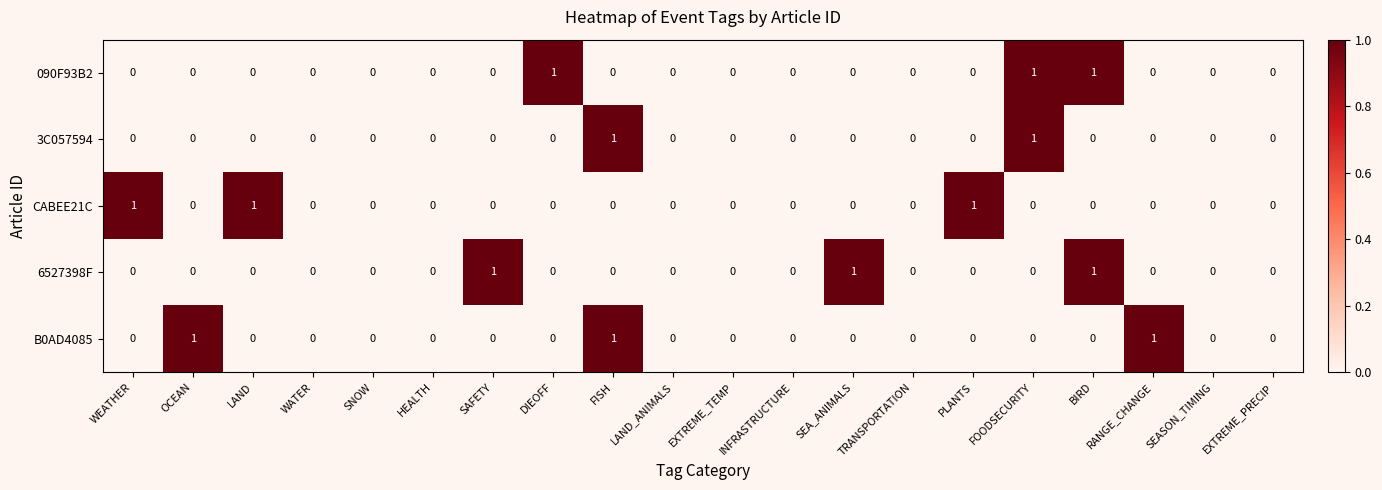

Is it true that 6527398F equals 1 at INFRASTRUCTURE?

False